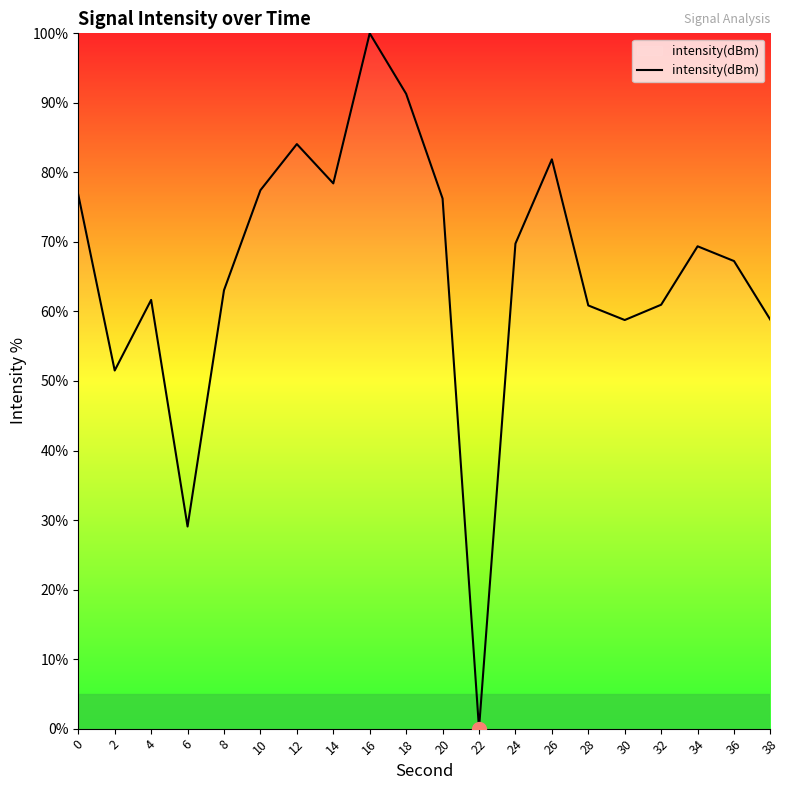

What is the change in value from 0 to 34?

-7.4